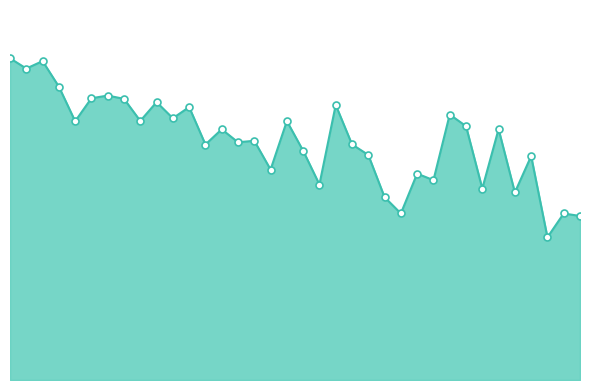

Does the chart have visible grid lines?

No